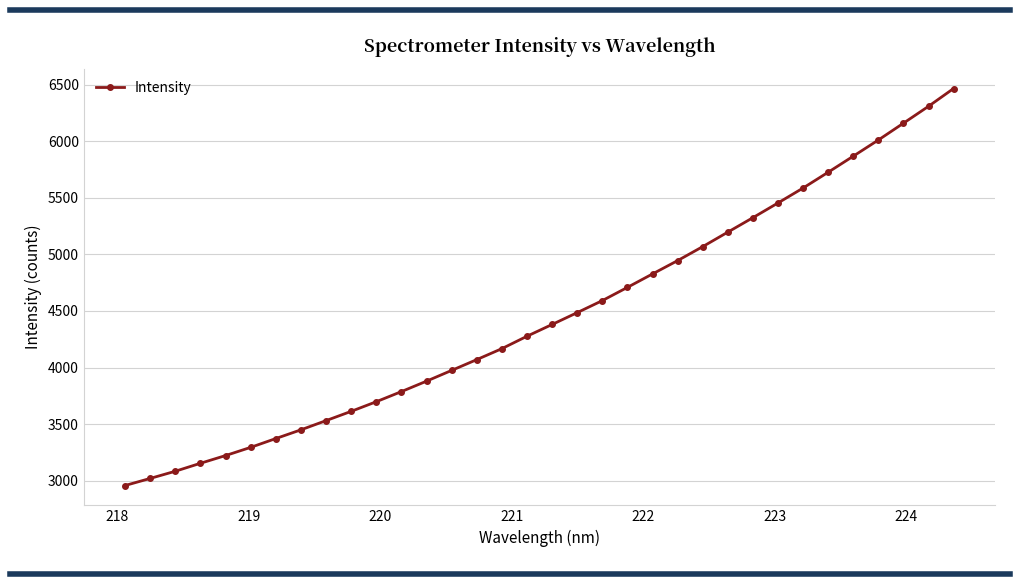

Does the chart display data point markers on the line(s)?

Yes